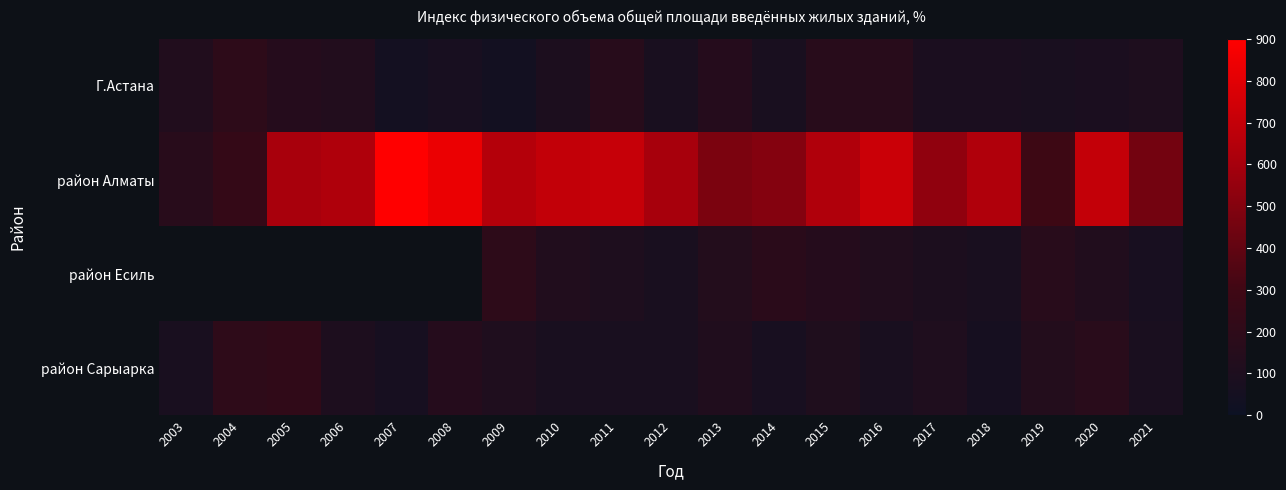

At how many categories does at least one series exceed 657?

6